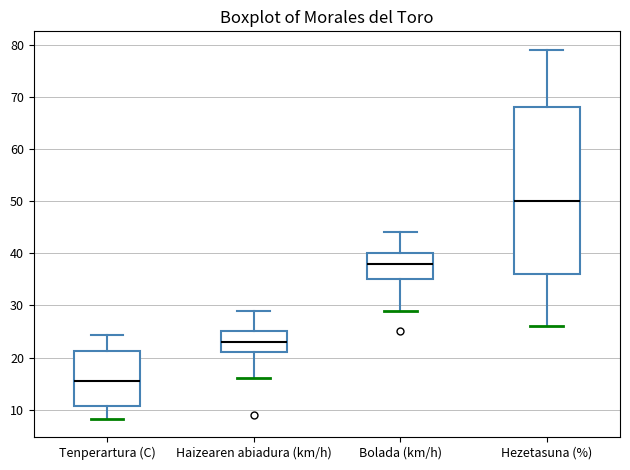

Comparing the boxes themselves (not the whiskers), which one is the tallest?

Hezetasuna (%)